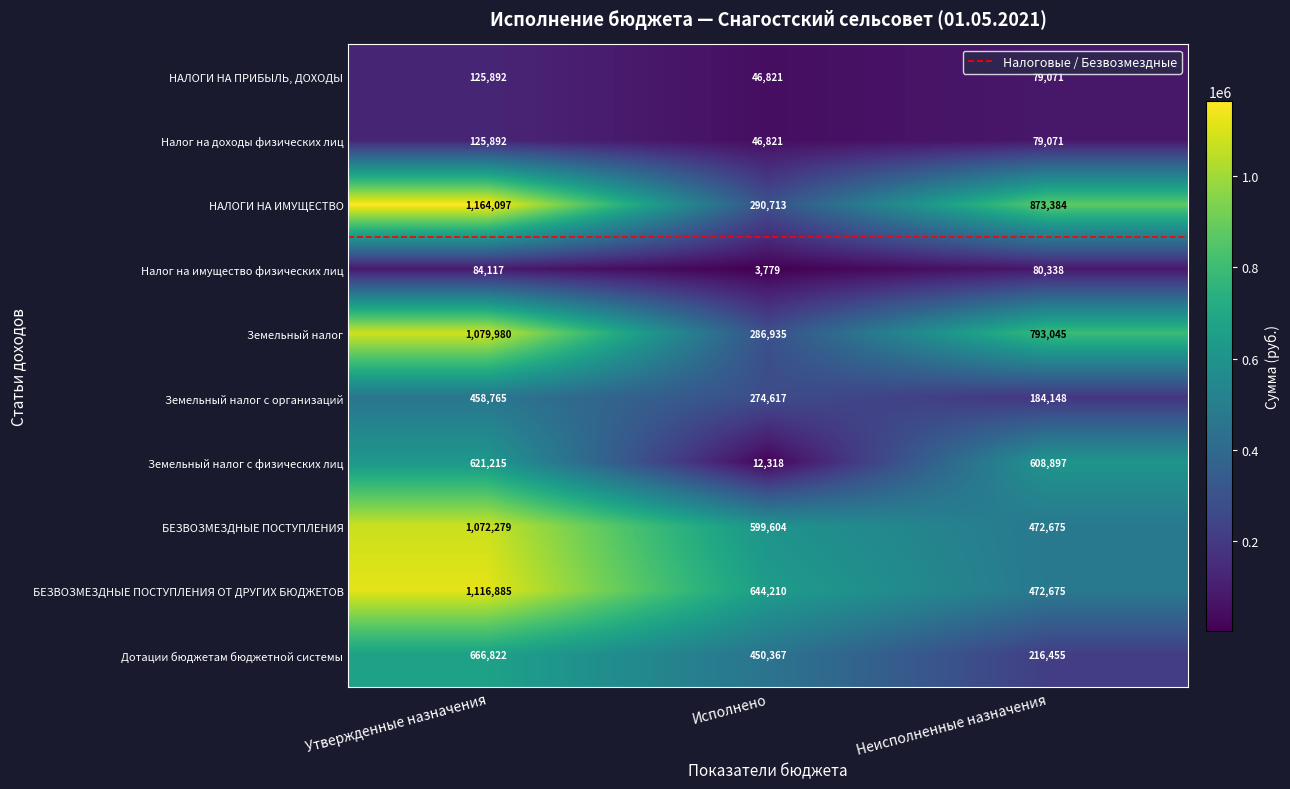

True or false: Дотации бюджетам бюджетной системы has a value of 666822 at Утвержденные назначения.

True